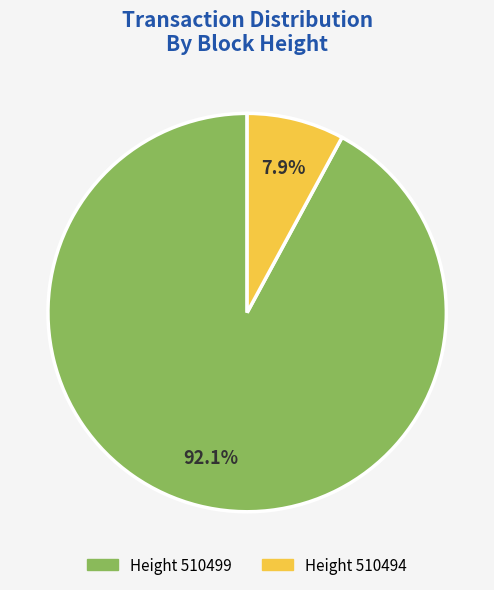

Does any single category account for the majority?

Yes